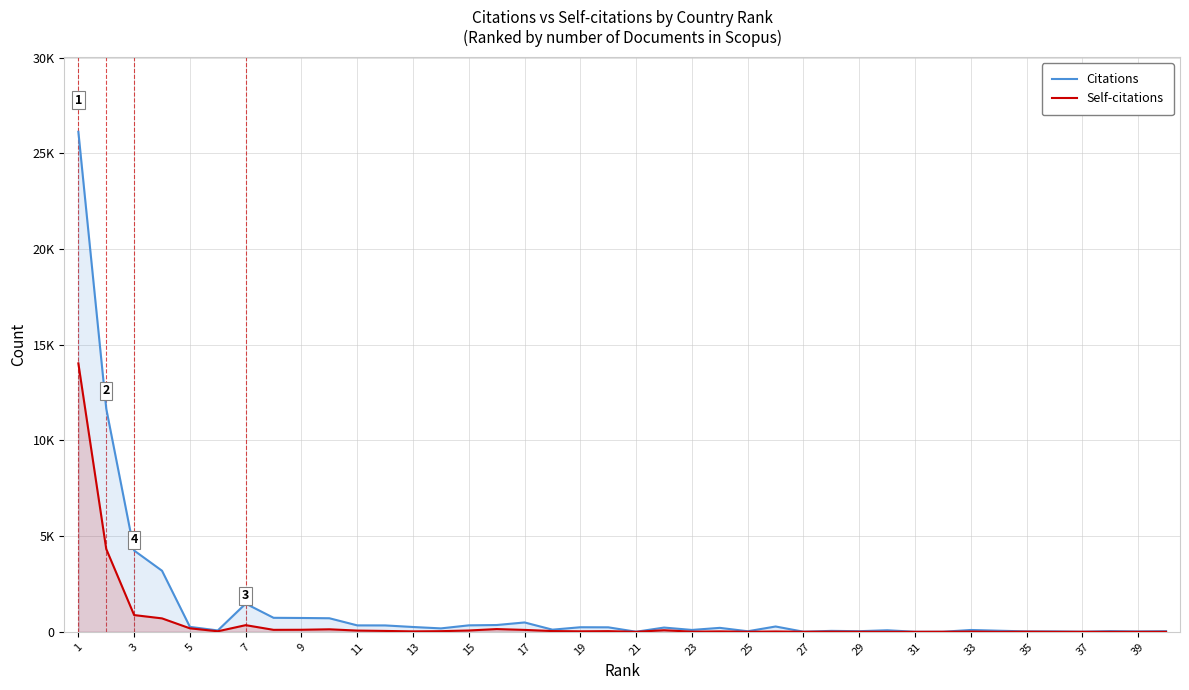

At how many categories does at least one series exceed 5038?

2